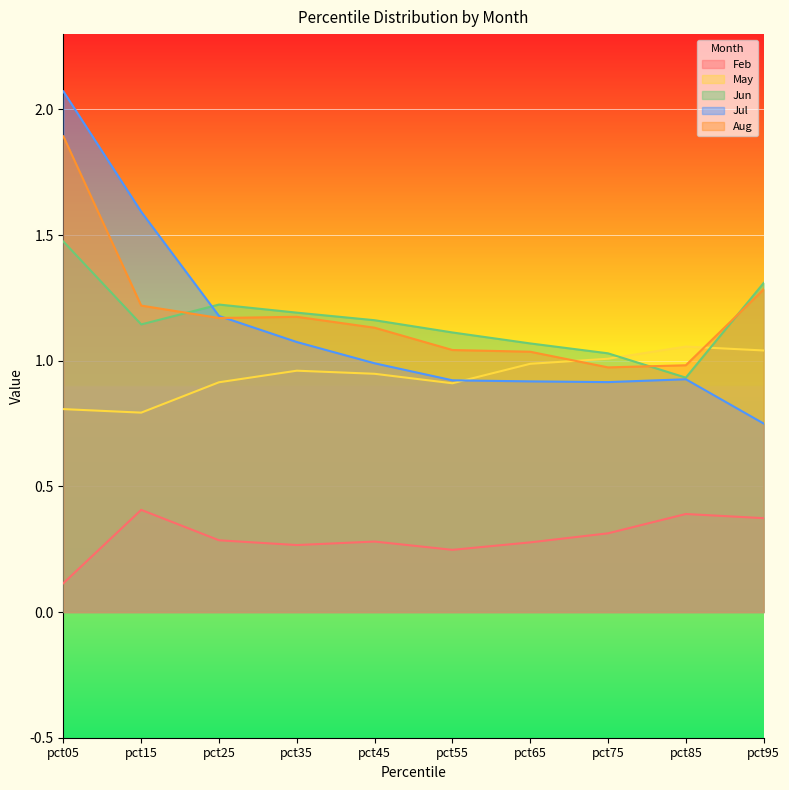

True or false: Feb has a value of 0.4 at pct35.

False